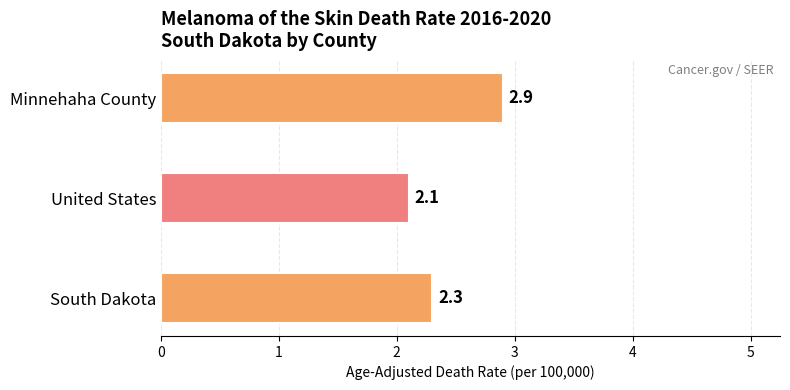

Between Minnehaha County and United States, which is larger?

Minnehaha County